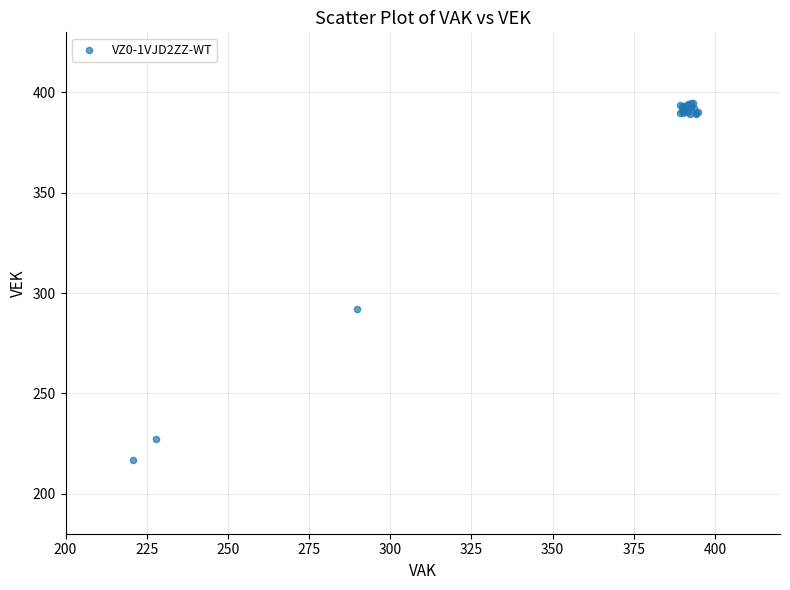

What Y value in the scatter plot is closest to 305?

292.0